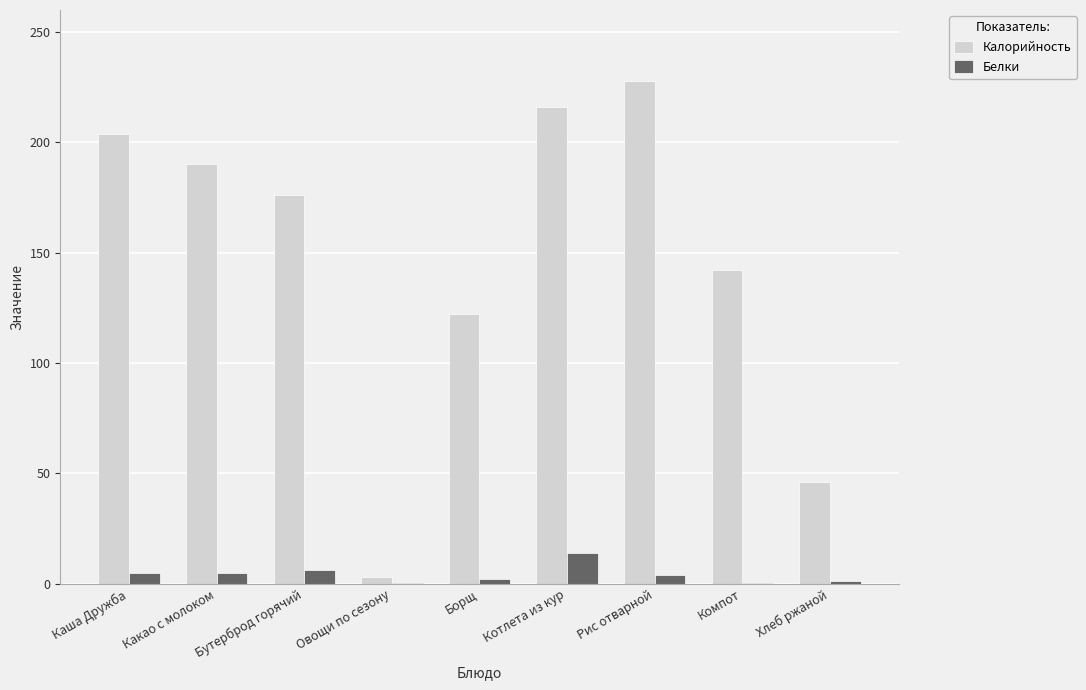

The value of Калорийность at Овощи по сезону is 2.8. True or false?

True